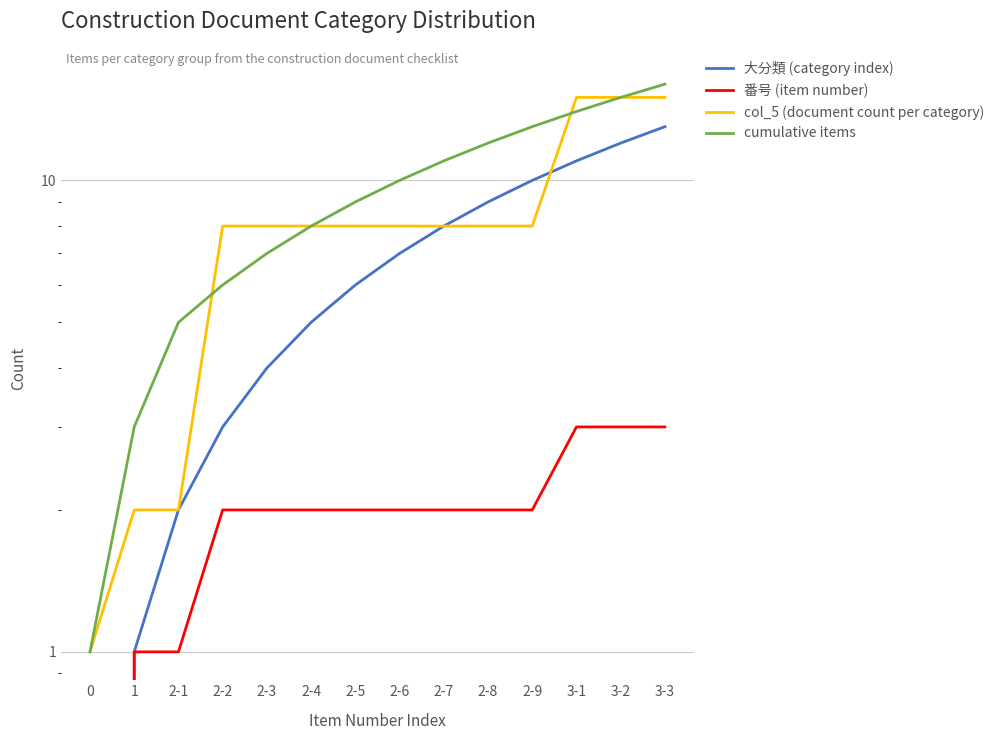

Rank the series by their average value, from highest to lowest.

cumulative items, col_5 (document count per category), 大分類 (category index), 番号 (item number)